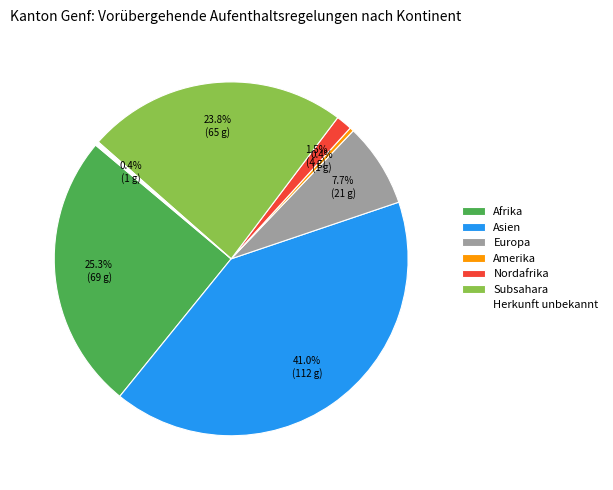

Does Nordafrika account for over 50% of the chart?

No